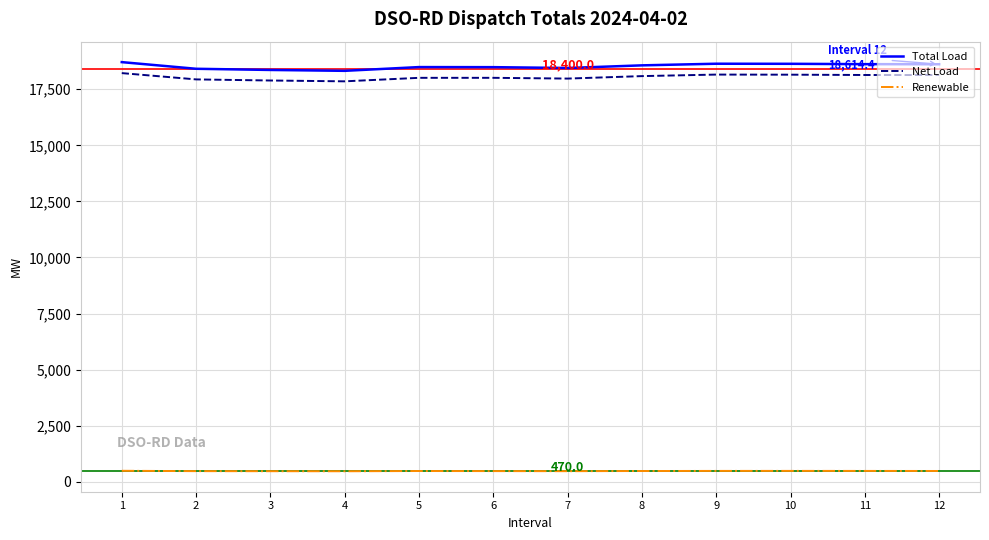

True or false: Net Load has a value of 32379.9 at 11.

False